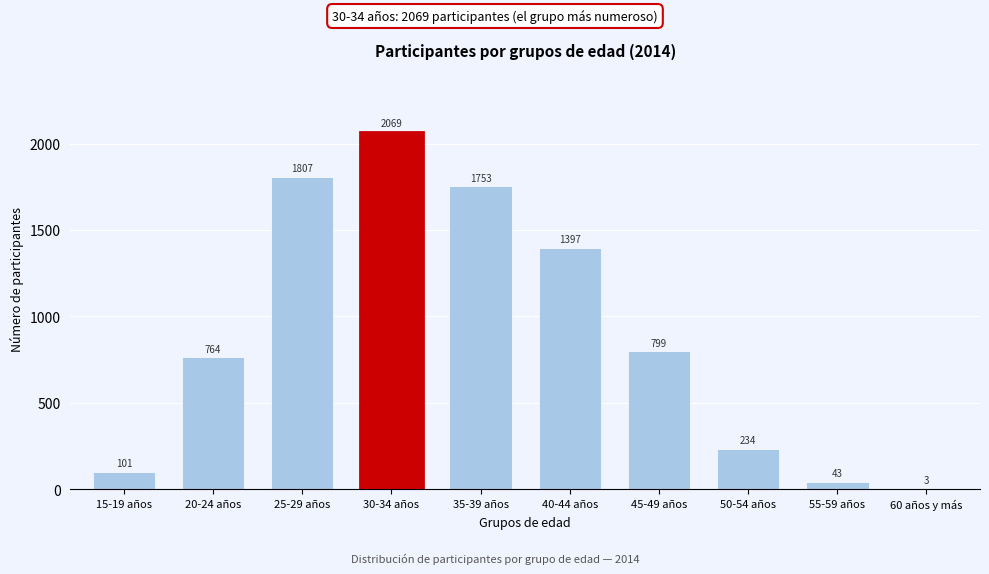

Reading left to right, transcribe all the data shown in this chart.

15-19 años=101	20-24 años=764	25-29 años=1807	30-34 años=2069	35-39 años=1753	40-44 años=1397	45-49 años=799	50-54 años=234	55-59 años=43	60 años y más=3